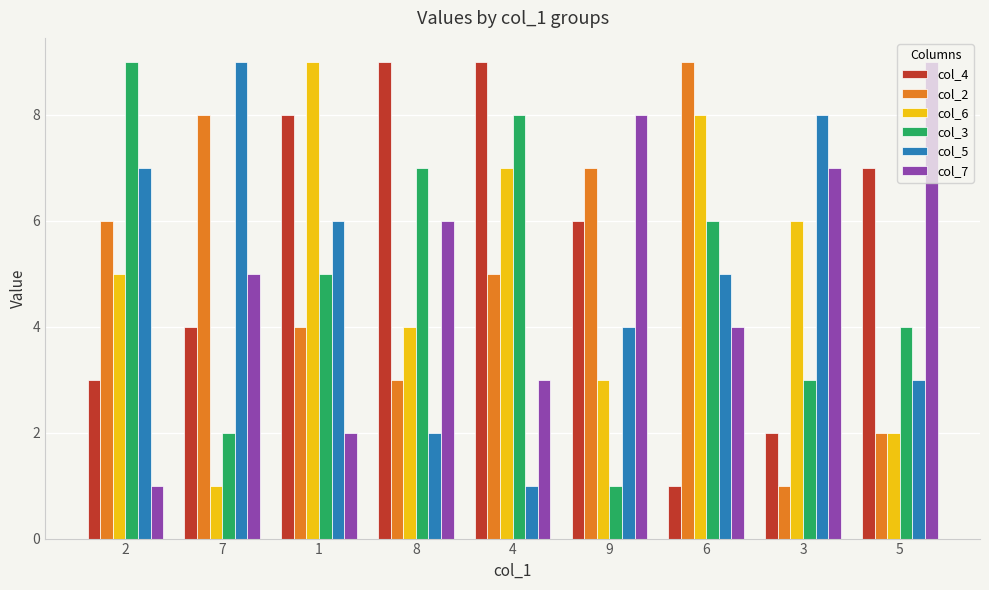

How many col_4 values are between 3 and 8?

5